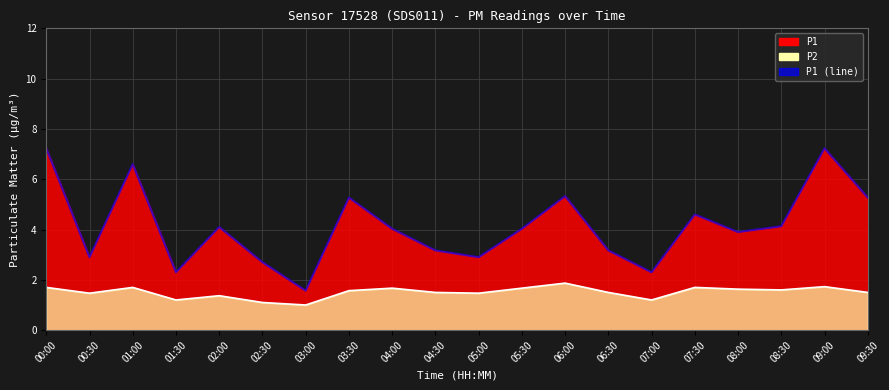

Which category has the highest value across all series?

00:00